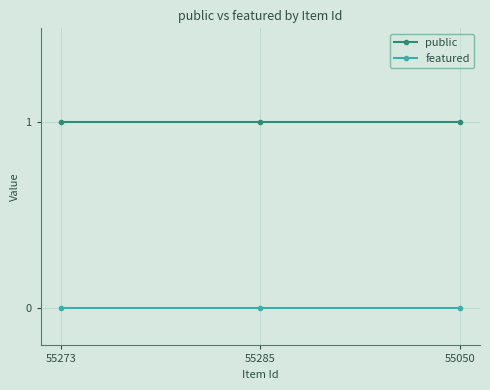

Is the value of featured at 55285 greater than the value of public at 55273?

No